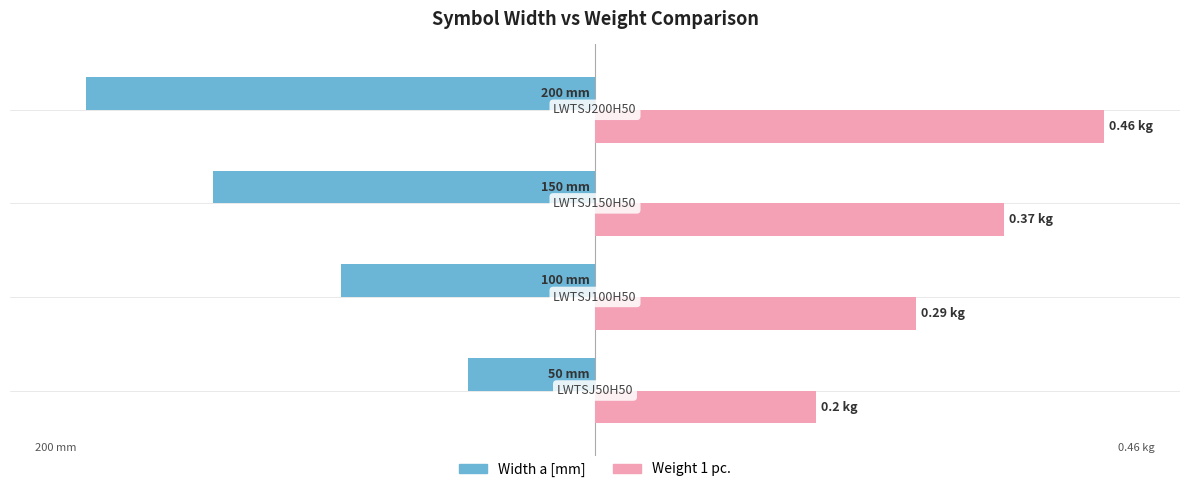

What are all the series names shown in the legend?

Width a [mm], Weight 1 pc.